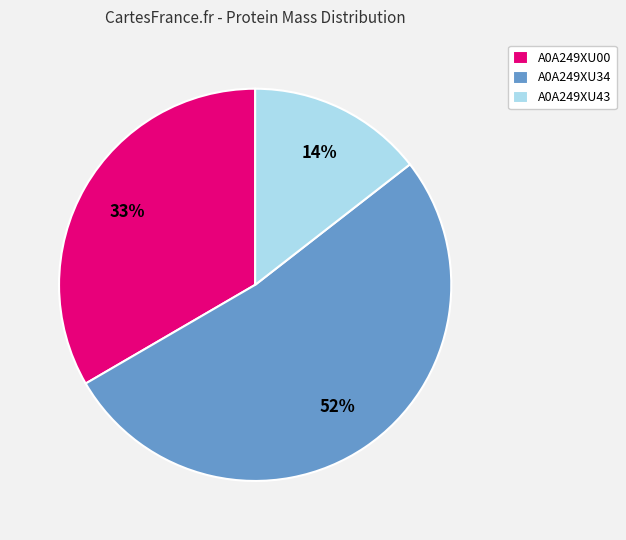

What is the largest slice in the pie chart?

A0A249XU34